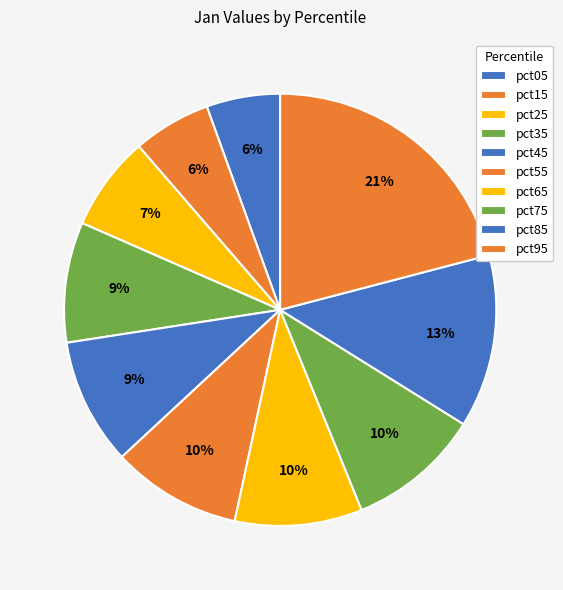

How many slices are in this pie chart?

10